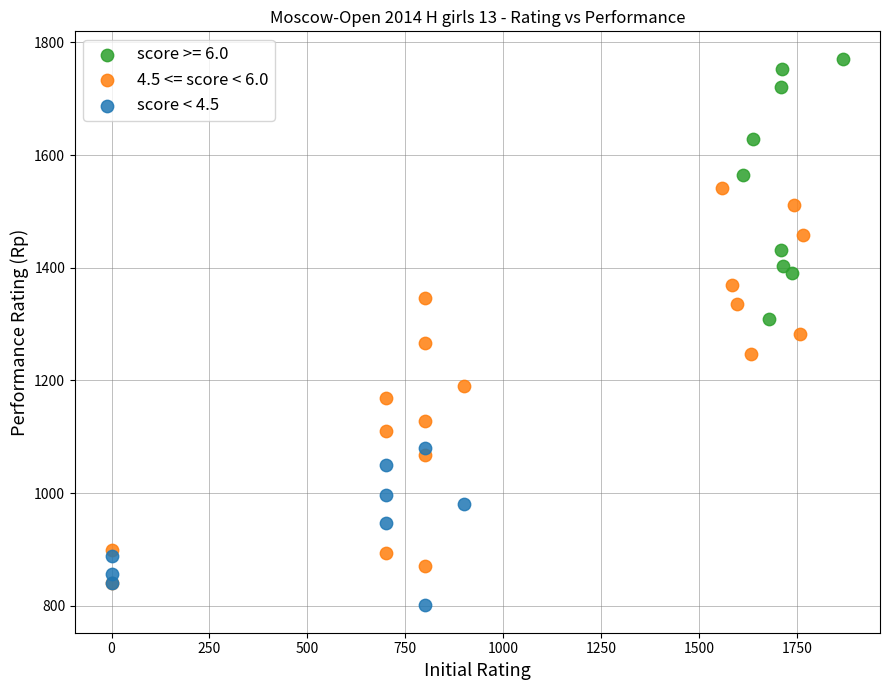

Which series reaches the maximum Y coordinate?

score >= 6.0